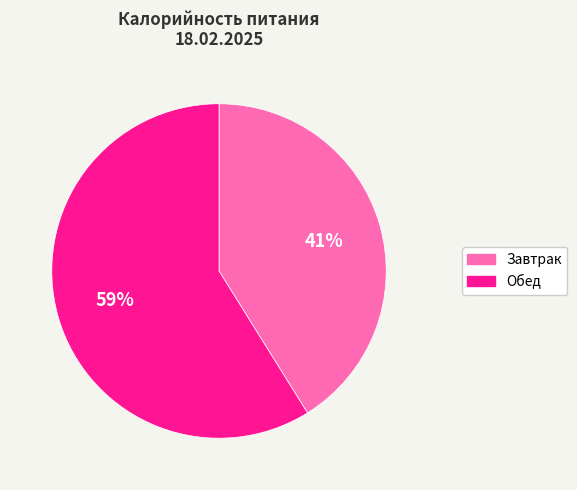

To the nearest percent, what is the difference between the Завтрак and Обед slice percentages?

18%